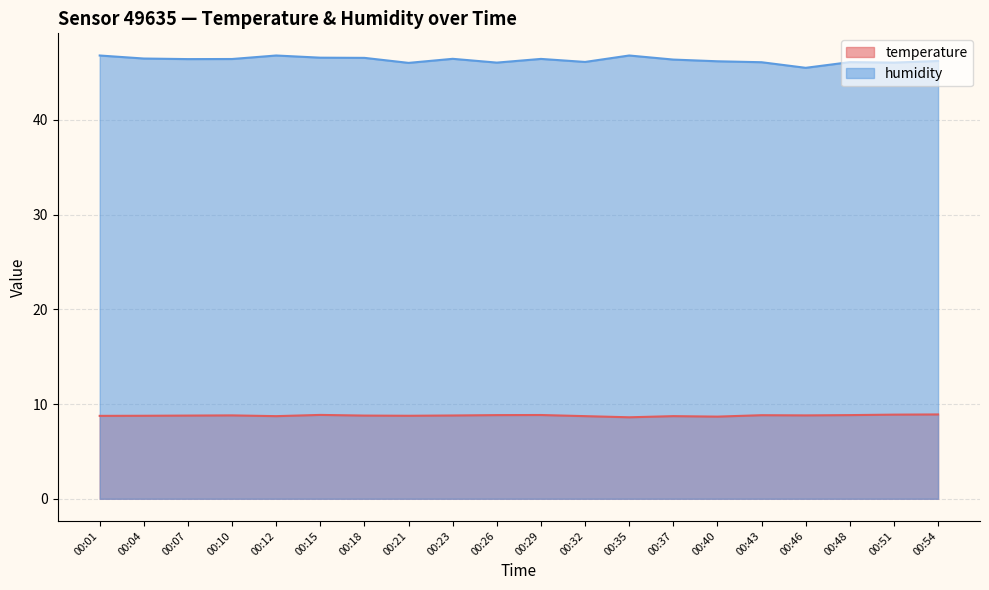

True or false: temperature and humidity cross at least once.

False